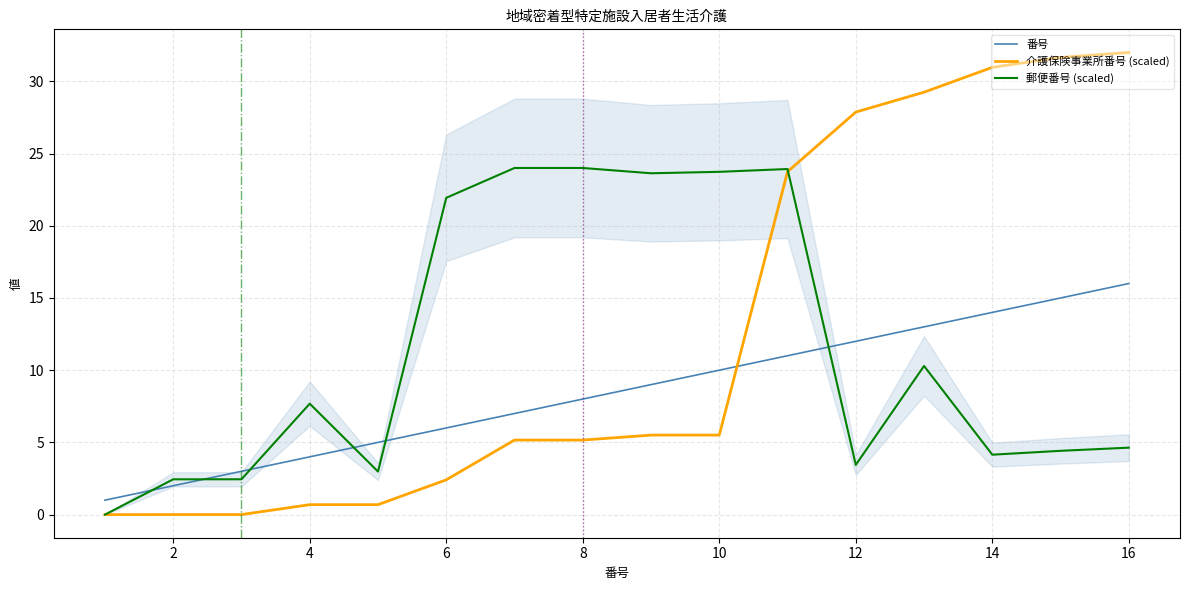

How many categories are shown in the chart?

16